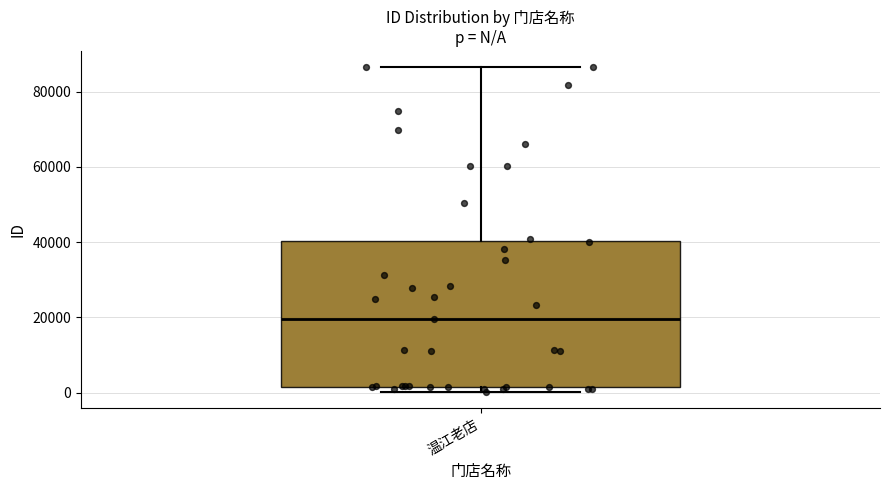

Read this box plot against the y-axis: the position of the median line, the range covered by the box, and the ends of both whiskers. The values are not printed on the chart, so give them approximately, as read against the axis.

median 20000, box 2000 to 40000, whiskers 0 to 86000